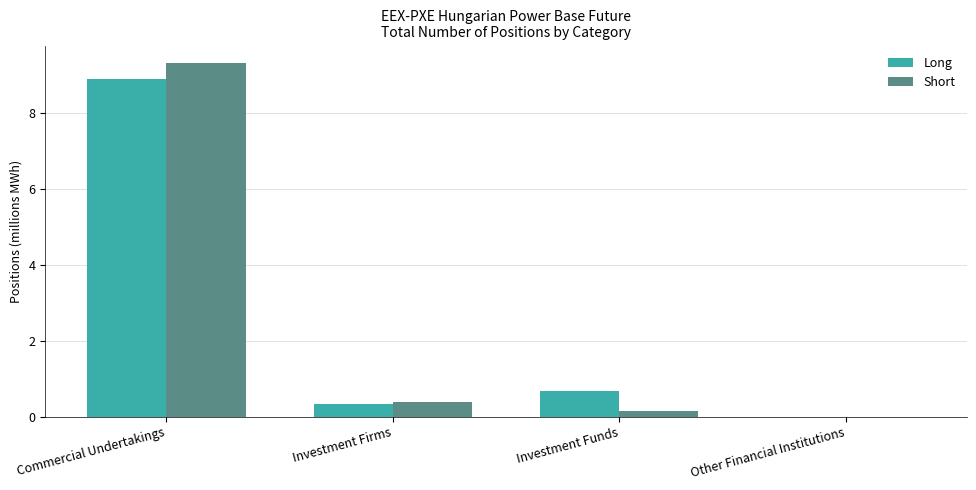

At which label is Long closest to 4?

Investment Funds